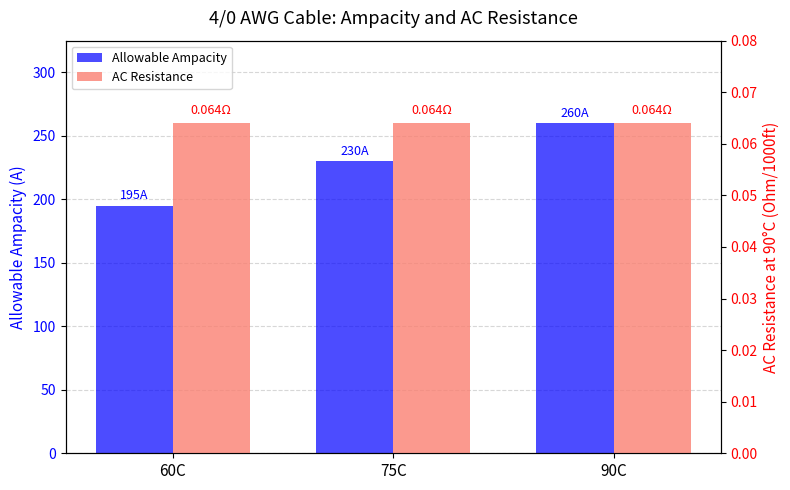

What is the sum of the Allowable Ampacity values at 90C and 60C?

455.0